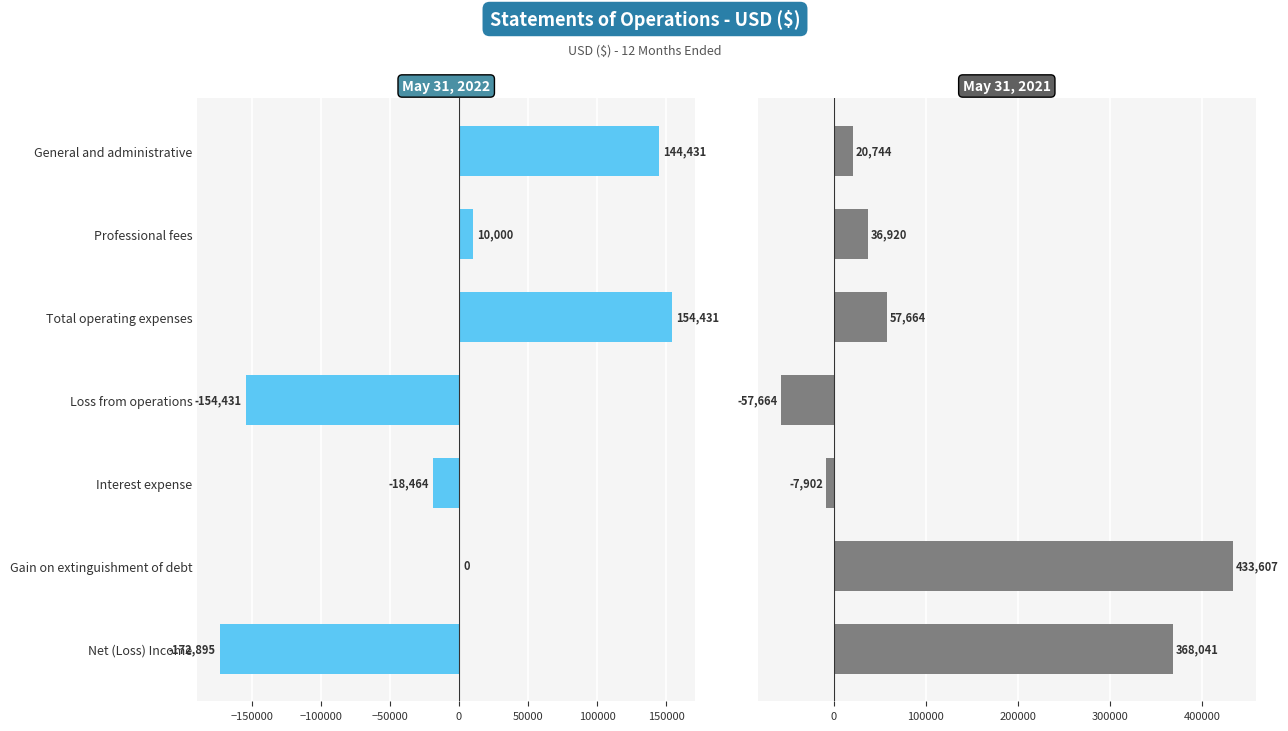

How many groups of bars are there?

7